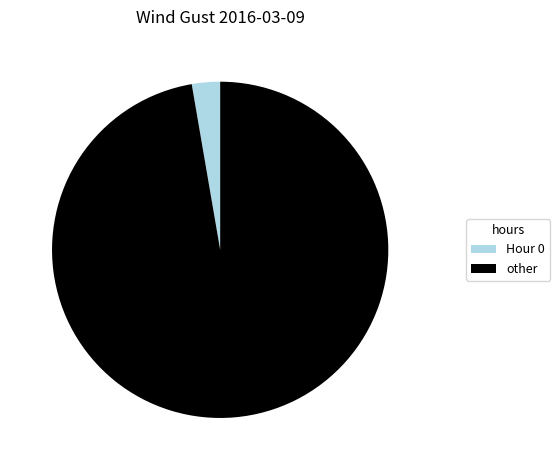

Is Hour 0 the majority of the pie?

No